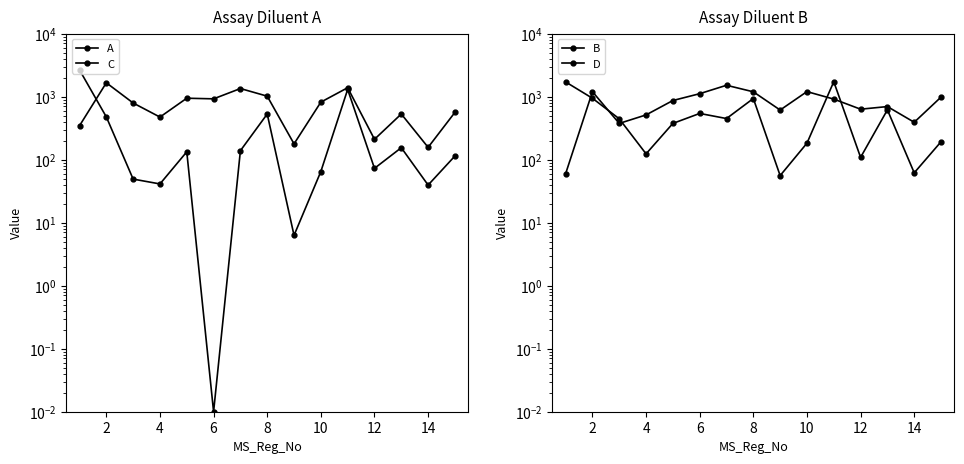

Reading left to right, list all the values displayed in this chart.

A: 2656.4	477.2	49.2	41.2	133.3	0.0	138.9	530.8	6.3	64.9	1302.1	72.9	154.9	39.5	114.4
C: 345.7	1661.7	793.7	474.5	945.1	924.0	1346.3	1018.9	178.3	819.1	1387.0	210.7	531.0	157.0	563.5
B: 1714.2	944.1	445.5	123.8	376.4	541.9	449.7	935.4	55.9	182.8	1728.4	108.8	618.0	61.9	192.6
D: 59.9	1200.0	376.4	513.6	869.3	1115.3	1517.4	1194.7	613.7	1203.6	915.0	633.0	696.6	392.6	985.0